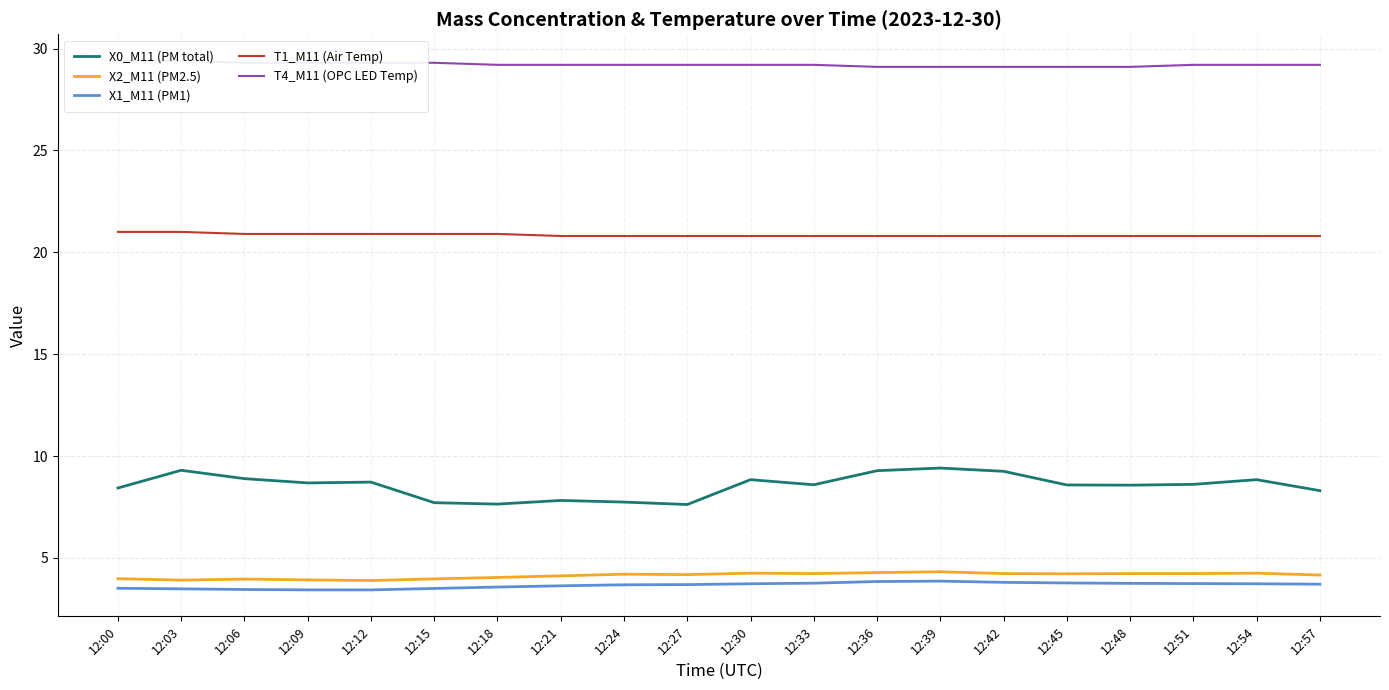

What is the highest value of the T4_M11 (OPC LED Temp) series?

29.4